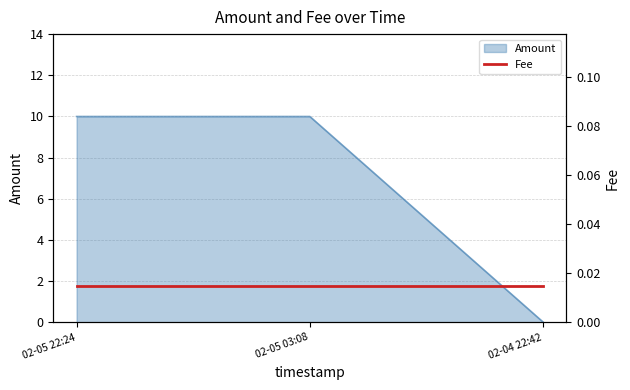

What is the maximum value for Amount?

10.0